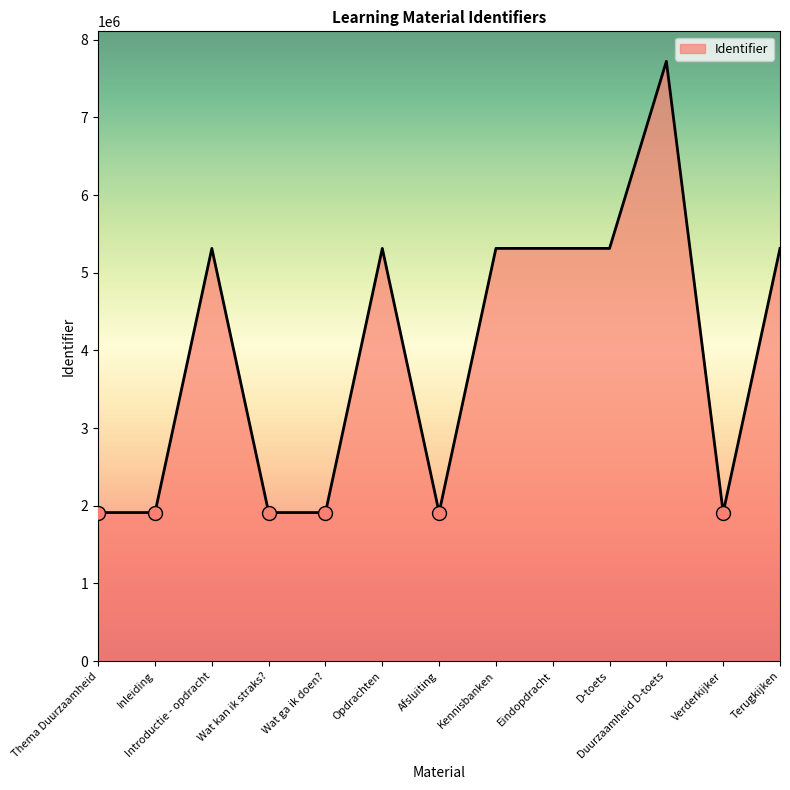

What is the change in value from Wat kan ik straks? to D-toets?

+3401807